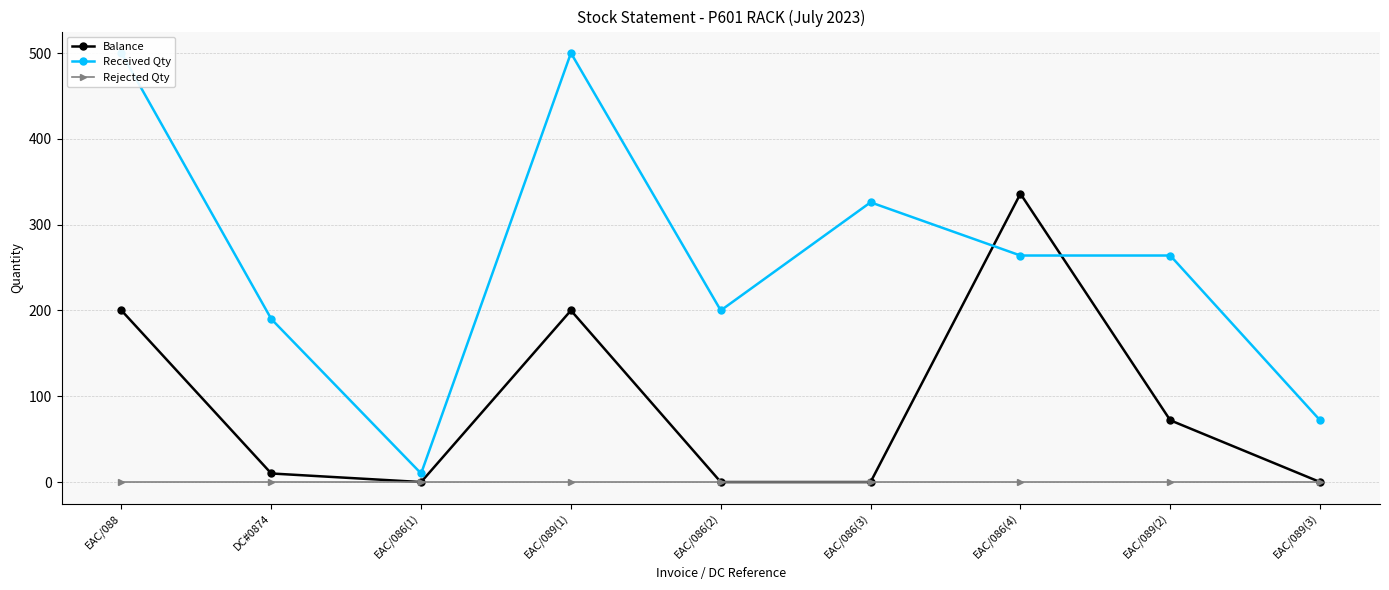

Where is the first local minimum for Balance?

EAC/086(1)